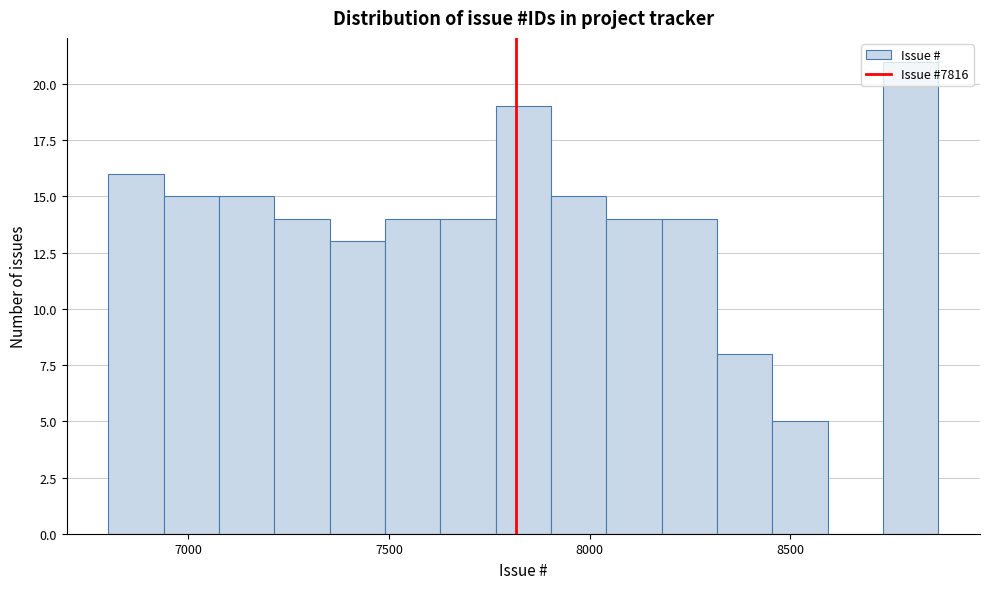

Read against the x-axis, roughly where is the centre of the tallest bar?

8800